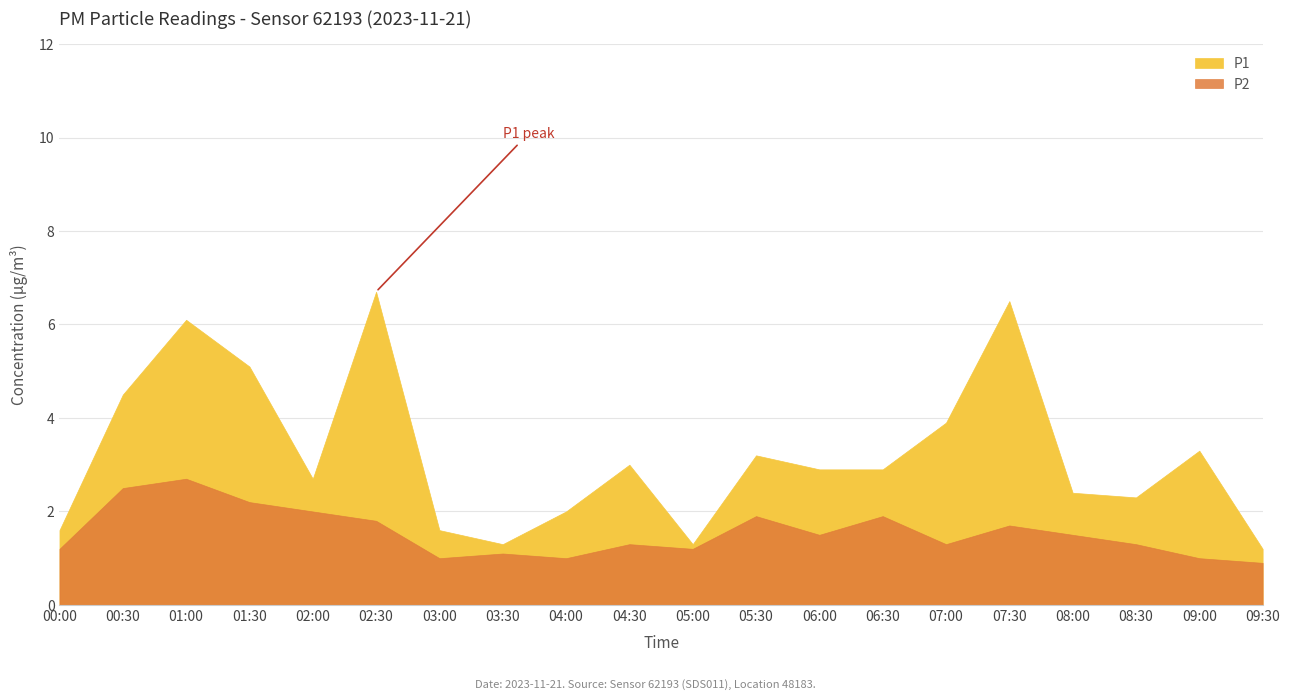

At which category does the chart reach its peak across all series?

02:30